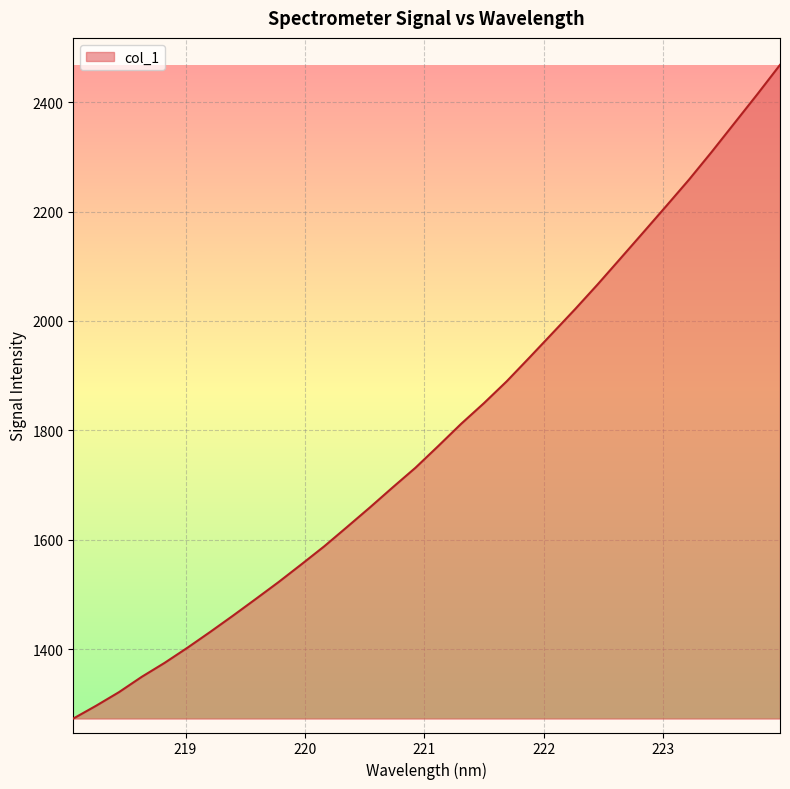

True or false: there are more than 0 points higher than both neighbors.

False